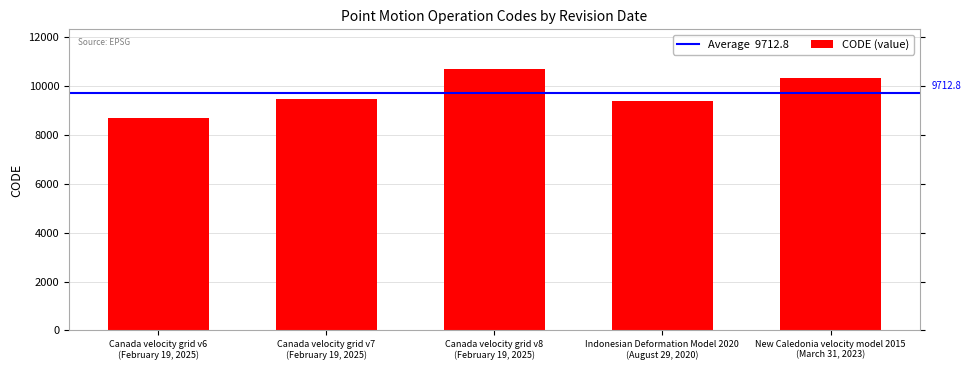

What is the value of the 3rd bar from the left?

10707